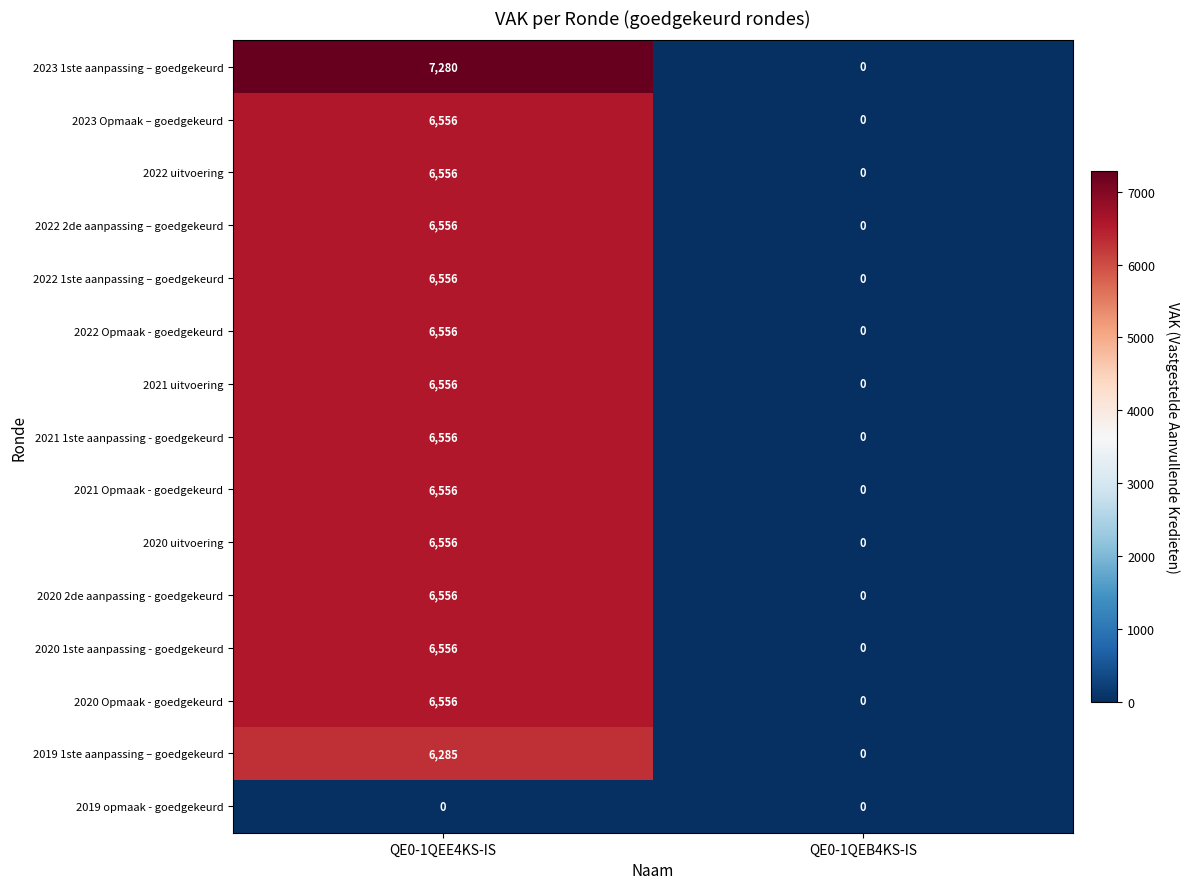

Read the 2022 2de aanpassing – goedgekeurd value at QE0-1QEE4KS-IS, to the nearest 50.

6550